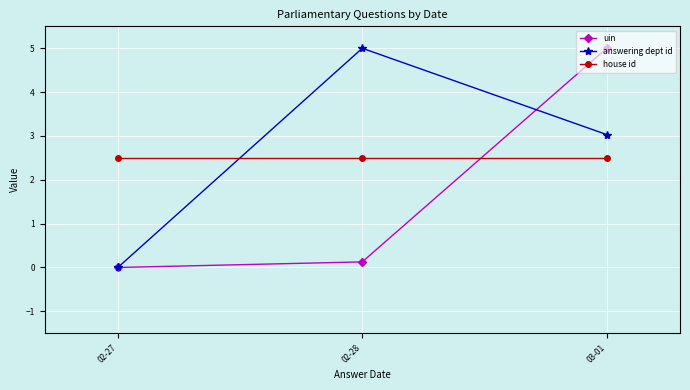

List the series in order of their overall mean, lowest first.

uin, house id, answering dept id